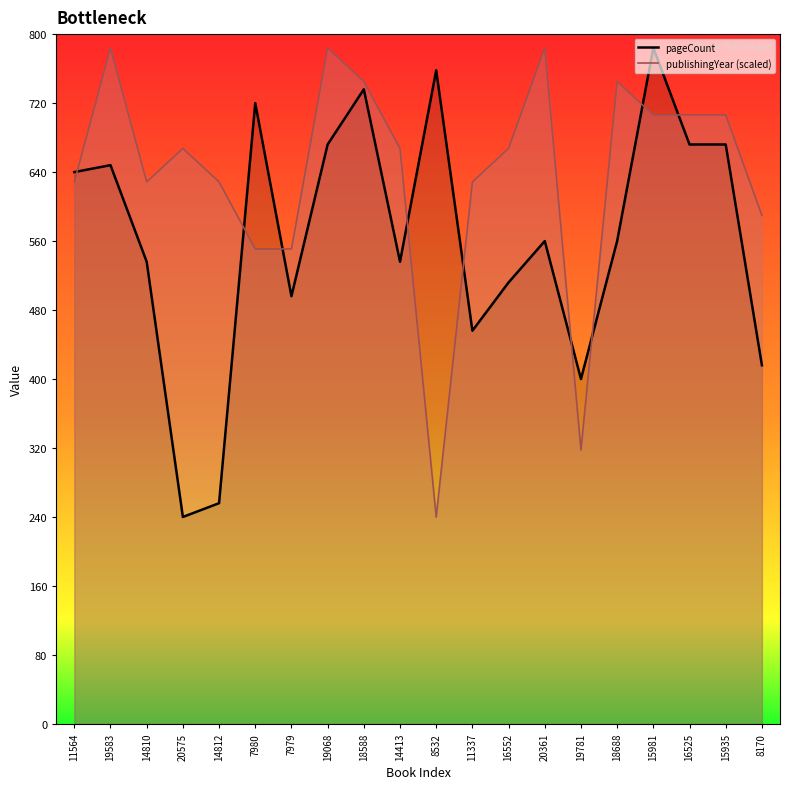

Where is the first local maximum for publishingYear_line?

19583